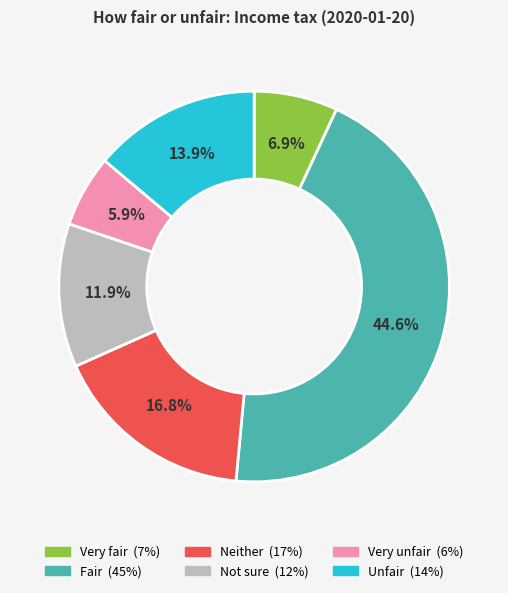

What percentage is the Very fair slice, to the nearest percent?

7%